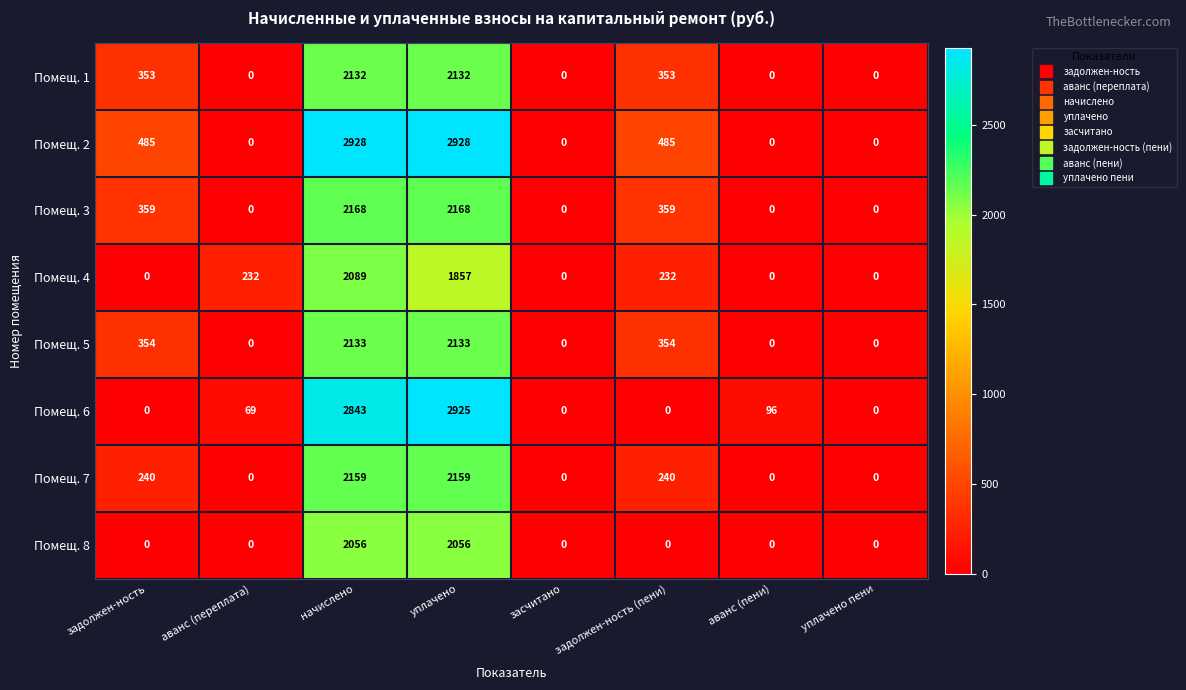

Which series has the largest range (max minus min)?

Помещ. 2